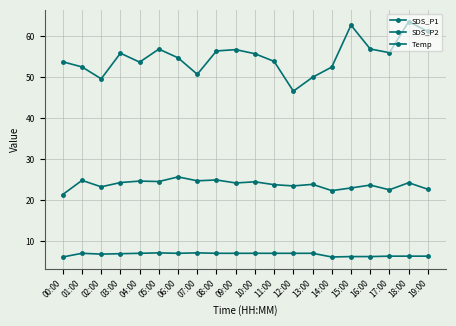

At which label does SDS_P1 reach its peak?

18:00